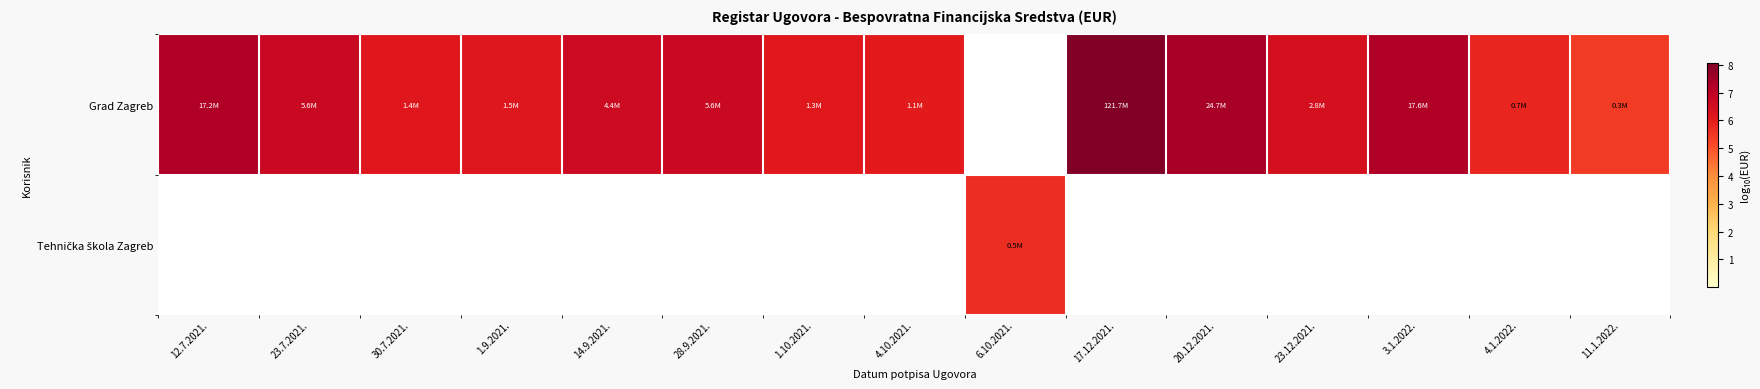

What is the difference between the highest and lowest values at 17.12.2021.?

8.1